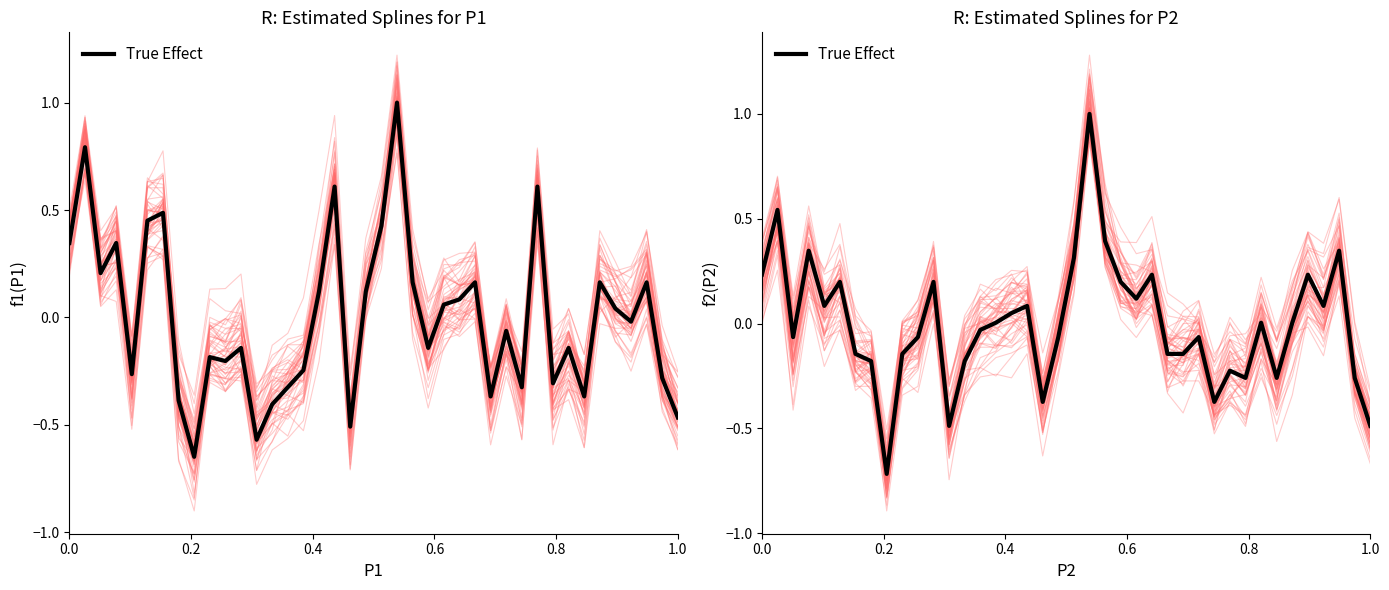

True or false: the data has more than 1 interior local peaks.

True